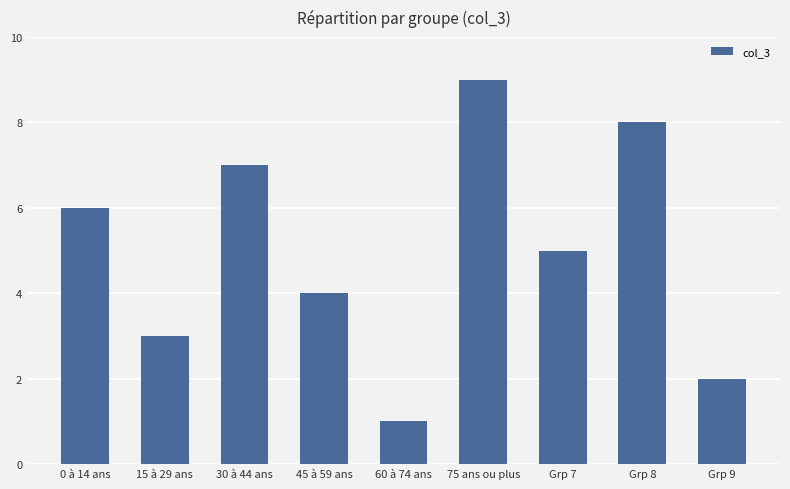

What is the change in value from 0 à 14 ans to 75 ans ou plus?

+3